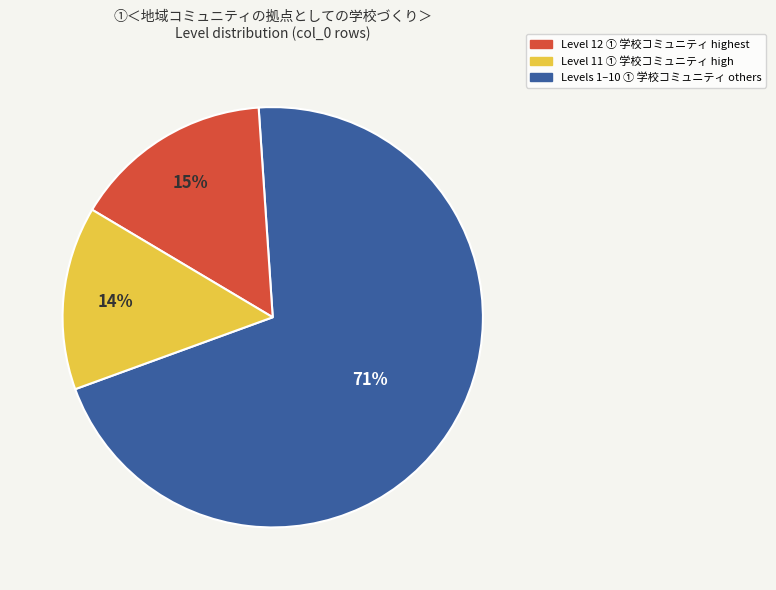

To the nearest percent, what is the average slice percentage?

33%